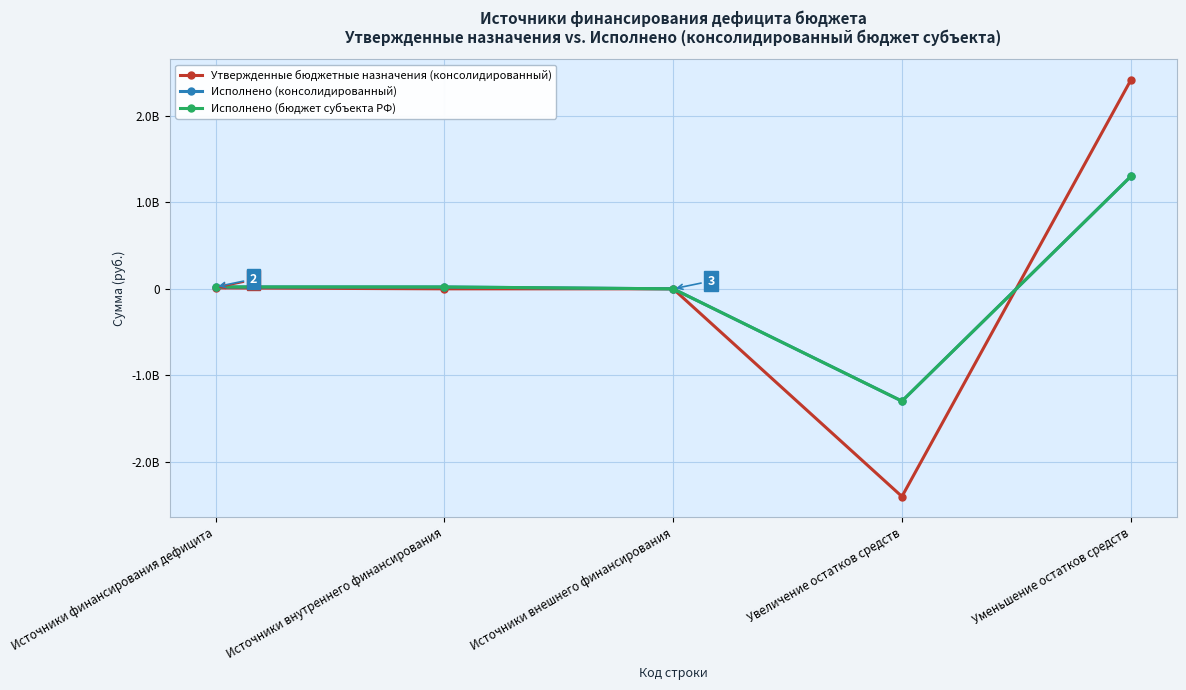

Is this an area chart (filled region under the line)?

No